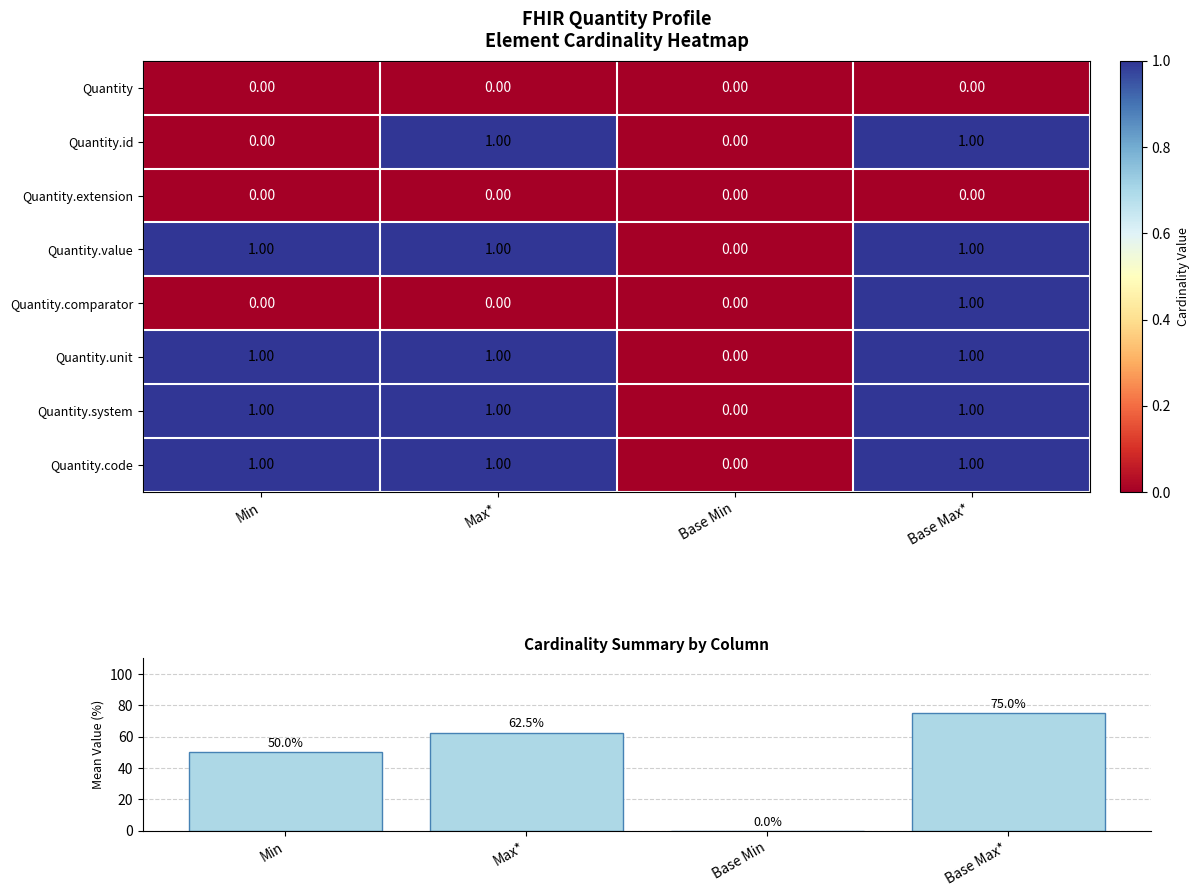

Between Base Min and Base Max*, which series saw the biggest shift?

Mean Cardinality %